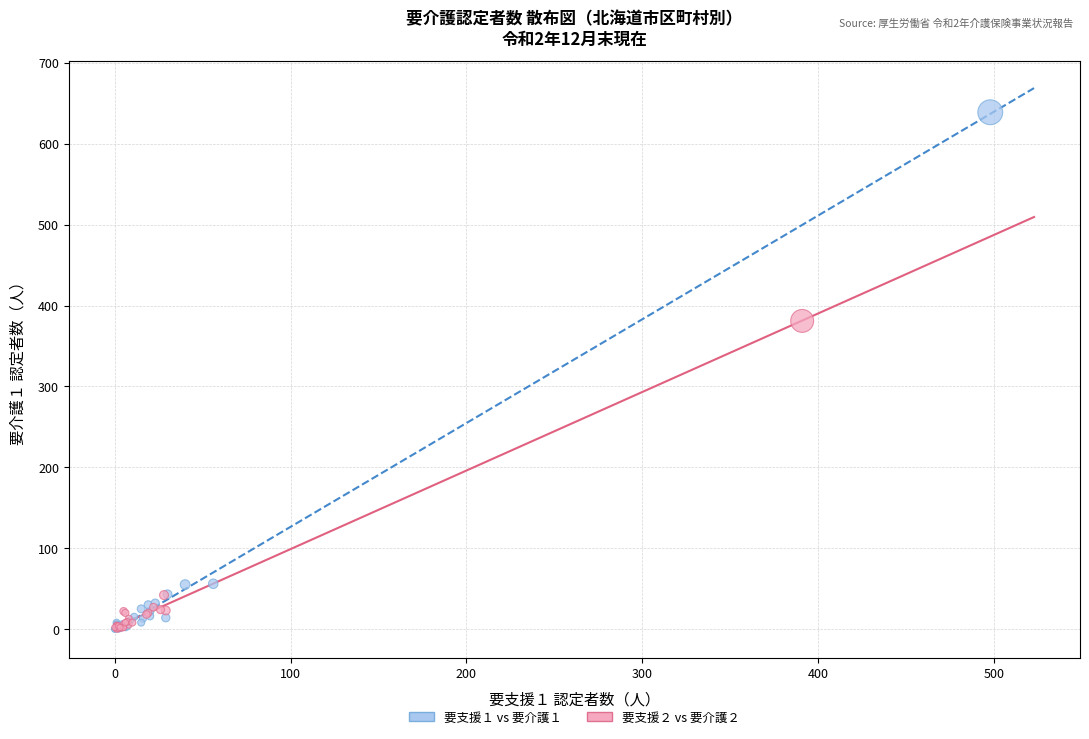

Which series reaches the maximum Y coordinate?

要支援１ vs 要介護１